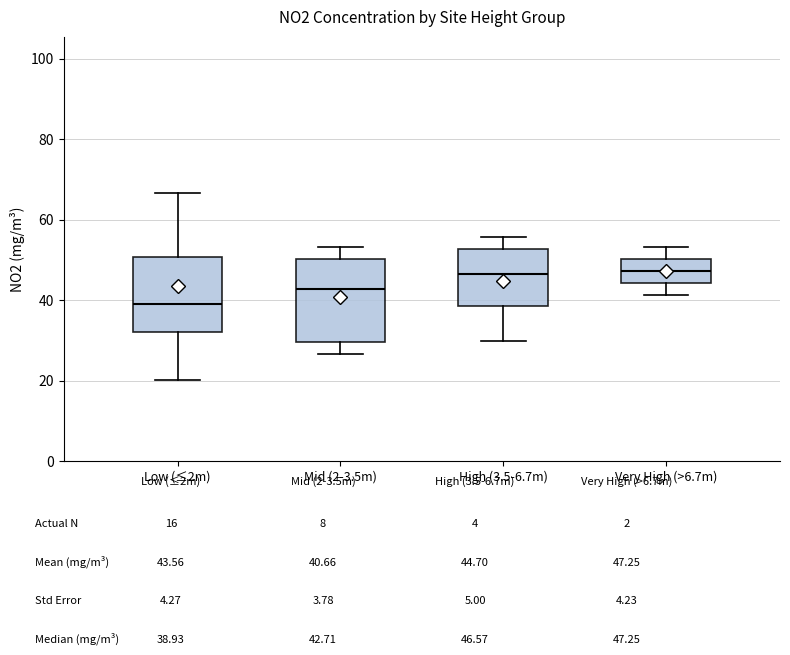

Comparing the boxes themselves (not the whiskers), which one is the tallest?

Mid (2-3.5m)